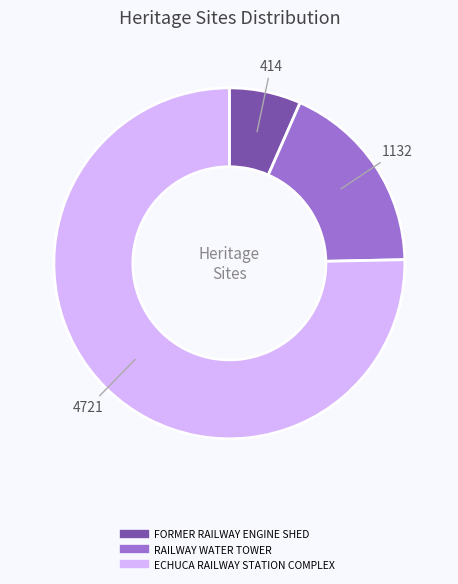

Between RAILWAY WATER TOWER and FORMER RAILWAY ENGINE SHED, which is larger?

RAILWAY WATER TOWER